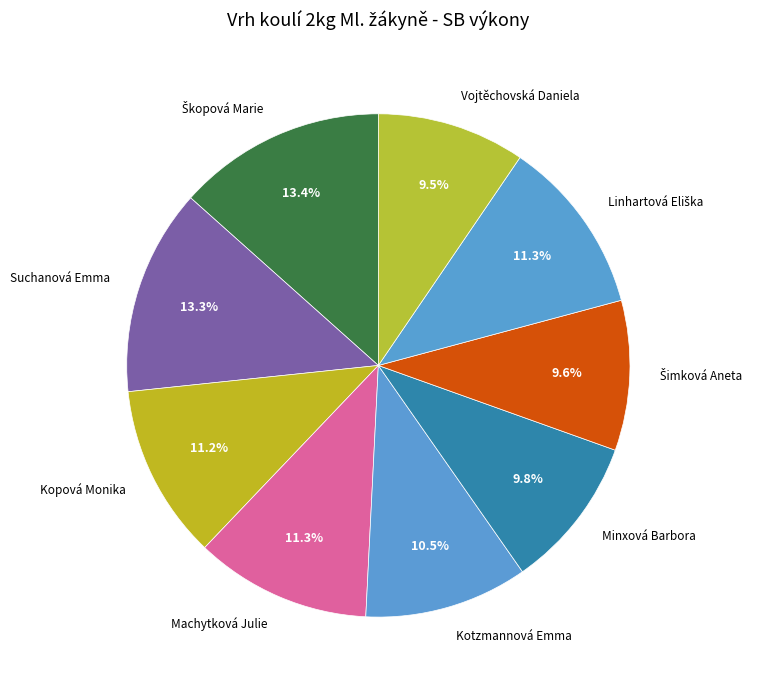

Approximately how many times larger is the value at Minxová Barbora compared to Machytková Julie?

0.9